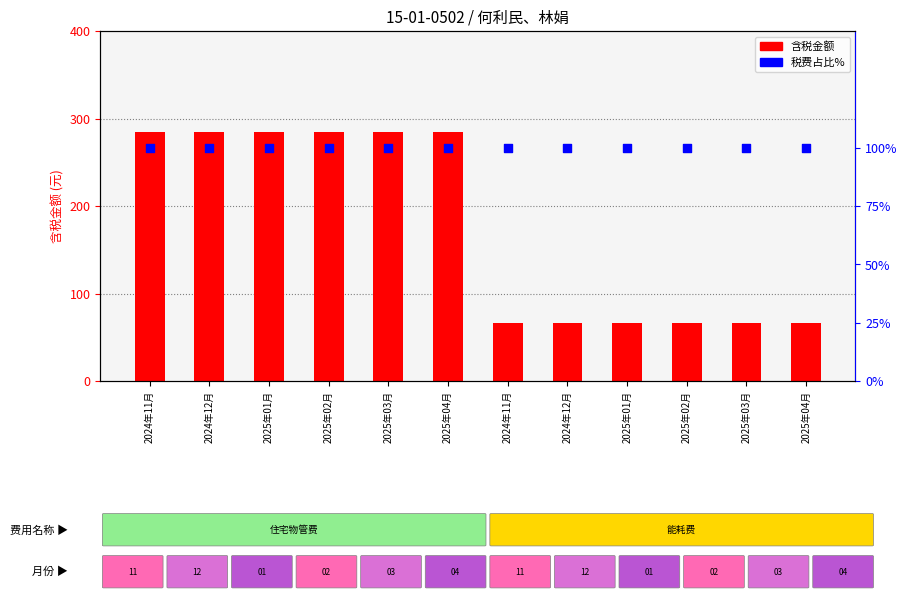

Which series has the largest total across all categories?

含税金额